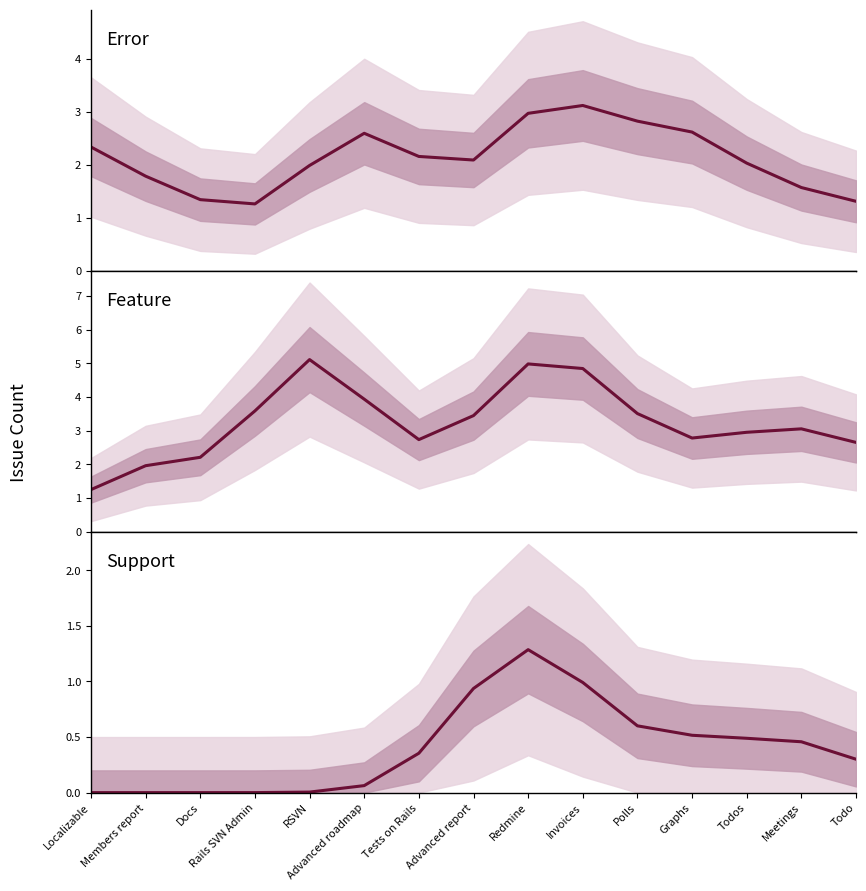

What is the sum of the Feature values at Advanced roadmap and Graphs?

6.7